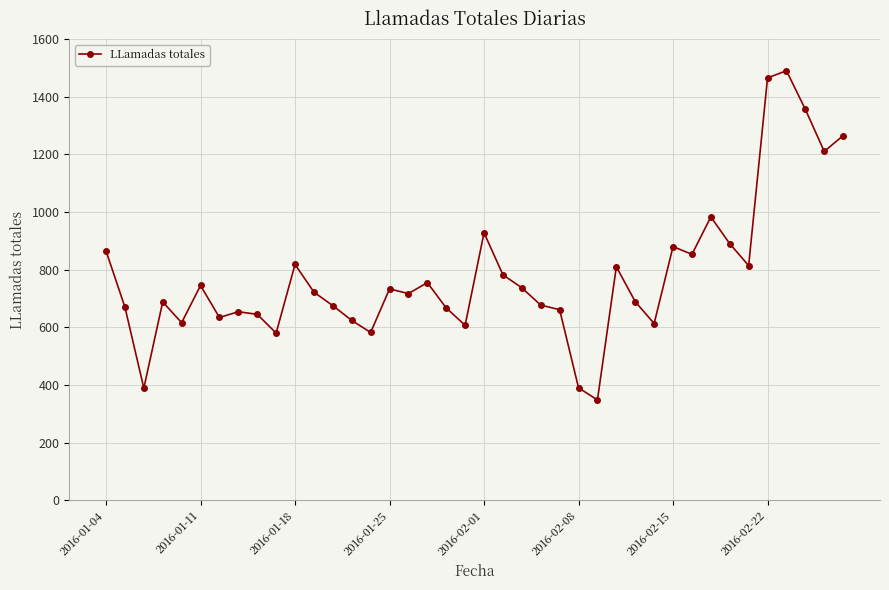

How many interior local valleys (lower than both neighbors) does the data have?

12